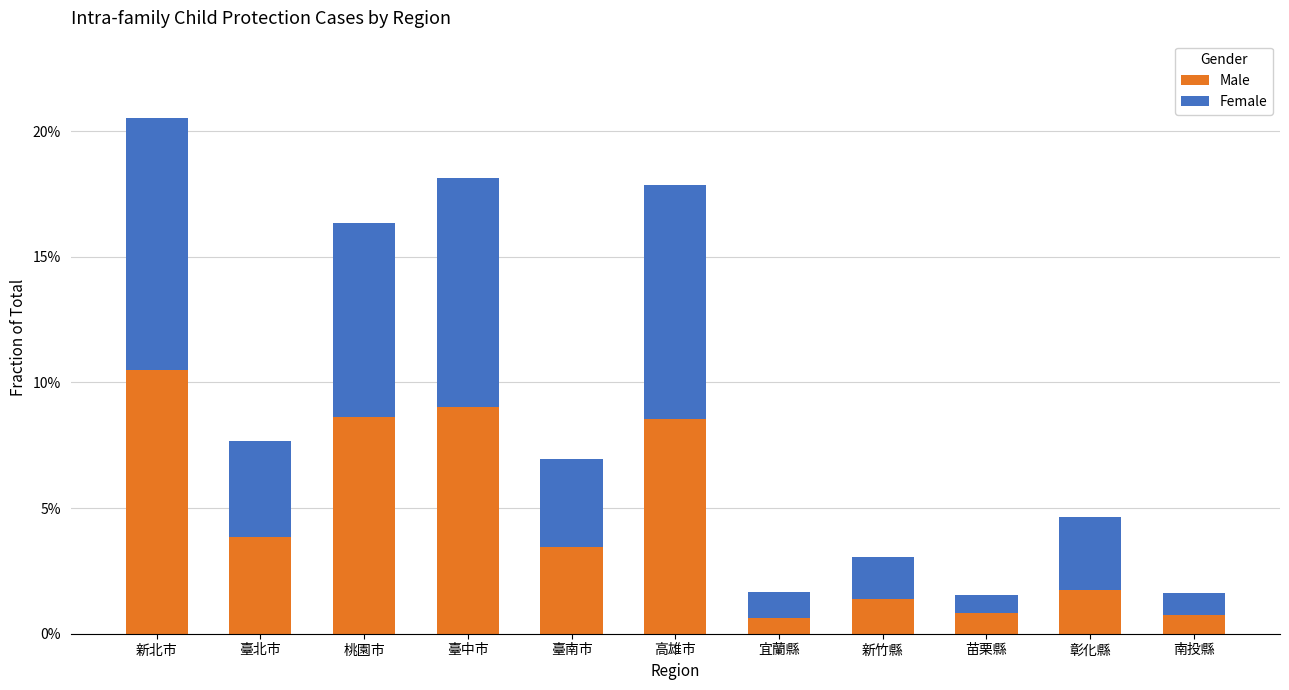

What is the total value across all series at 新北市?

20.5